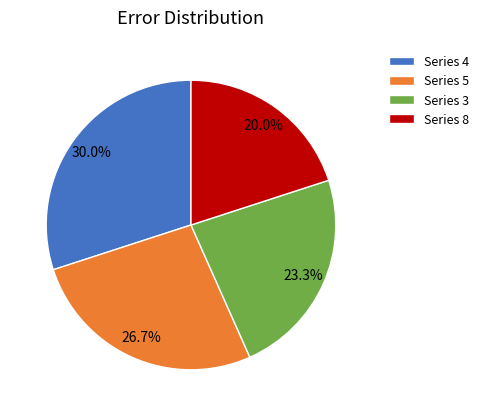

Does any single category account for the majority?

No